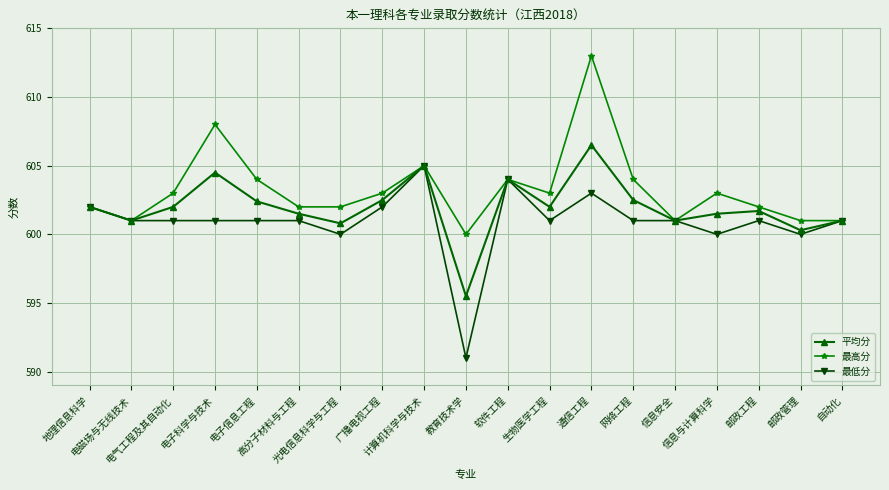

Count the number of data series in this chart.

3